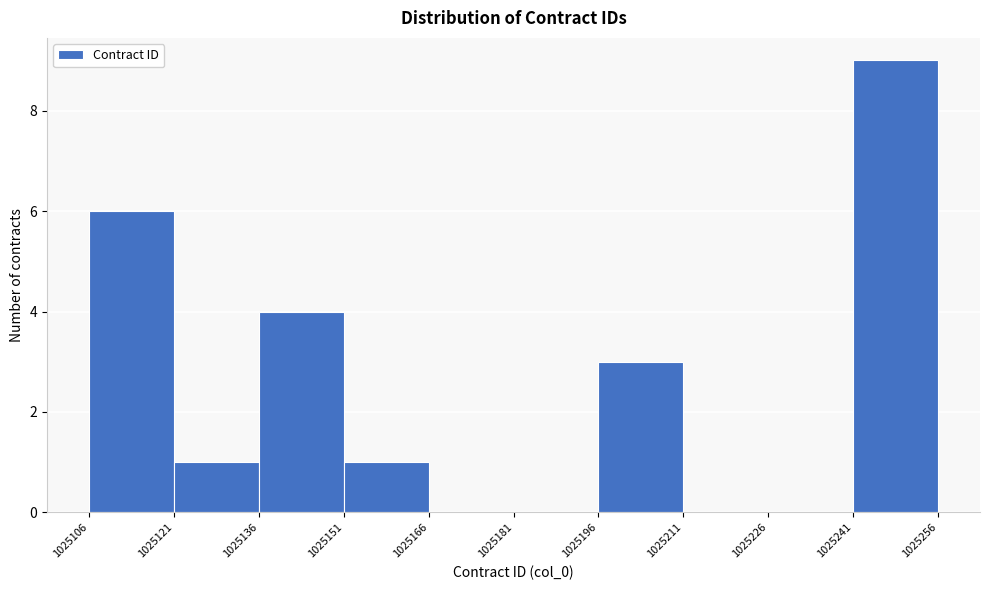

Over which range of the x-axis is the bar tallest?

1025241 to 1025256